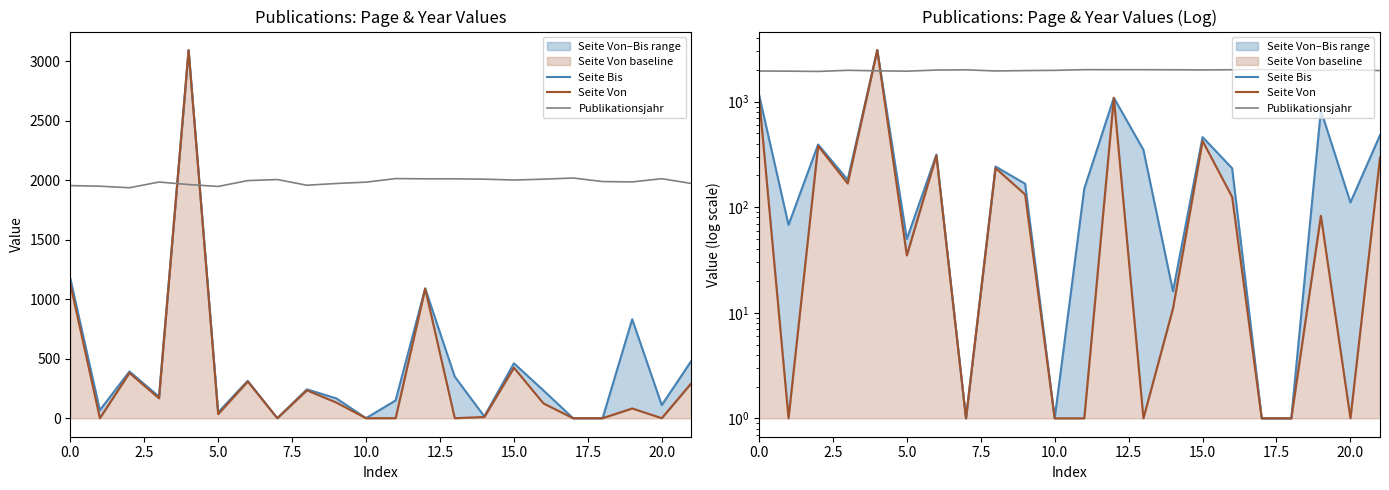

What is the lowest value of the Publikationsjahr series?

1936